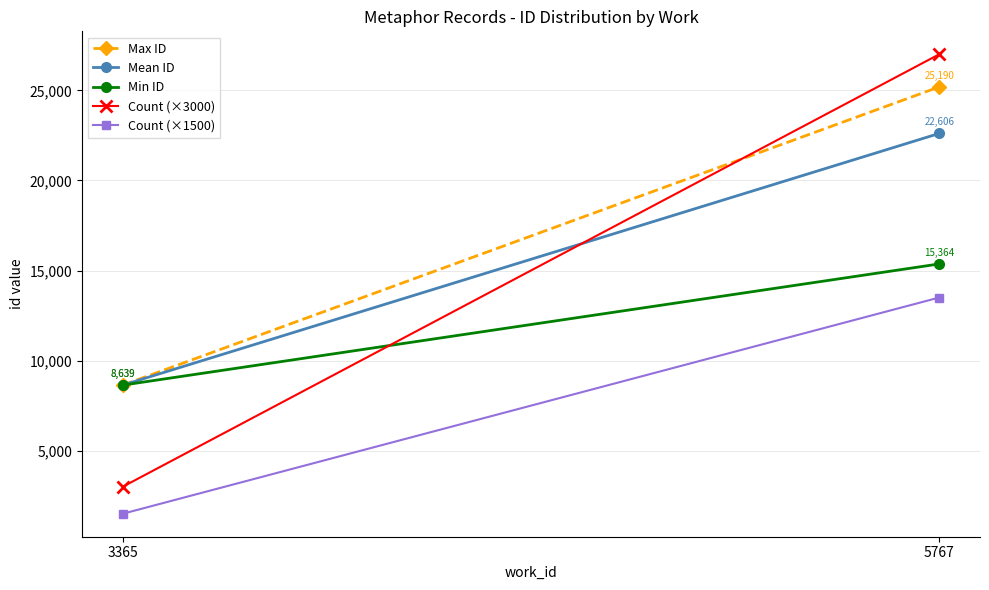

What is the sum of the Count (×1500) values at 3365 and 5767?

15000.0